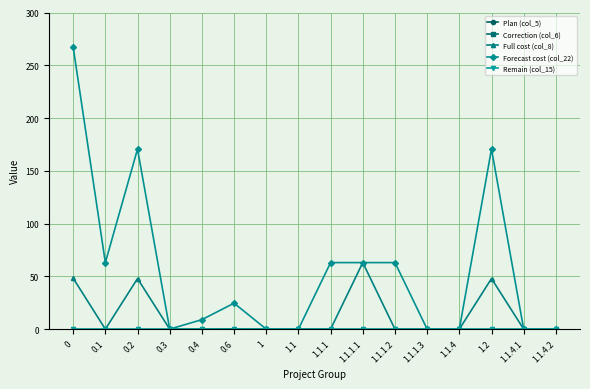

Which series changed the most between 0 and 1.1.4?

Forecast cost (col_22)